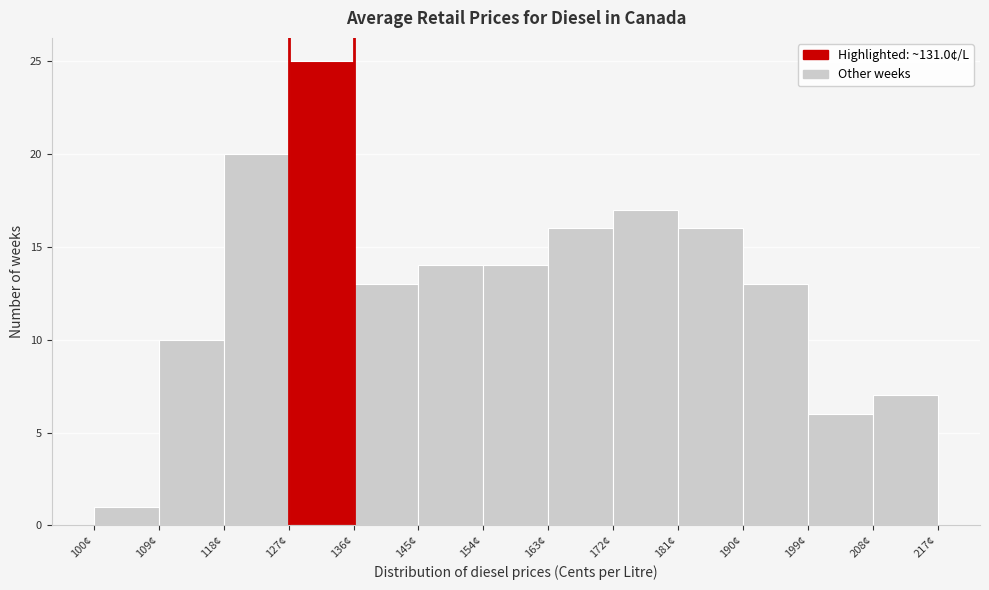

How tall is the bar that spans 100 to 109 on the x-axis? The values are not printed on the chart, so give them approximately, as read against the axis.

1